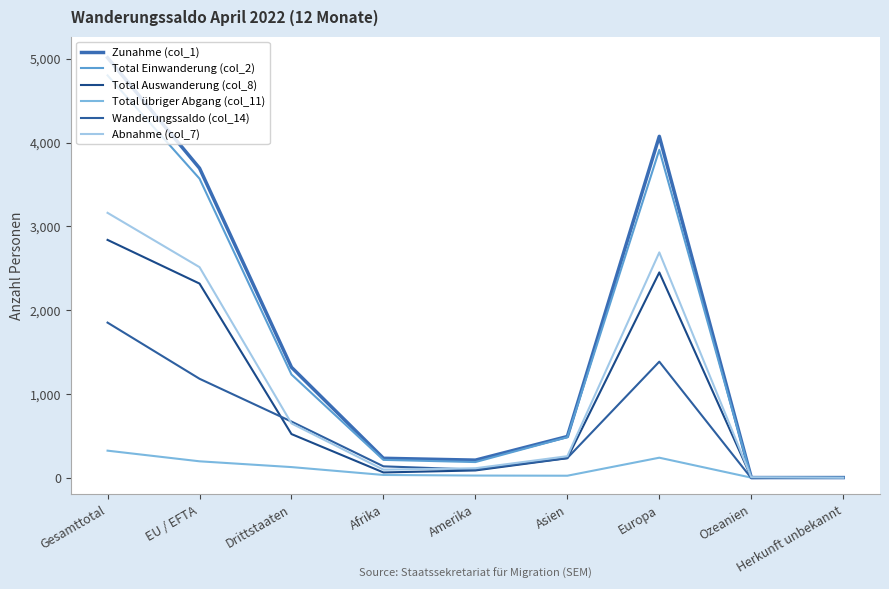

What is the difference between the maximum and minimum values in the Zunahme (col_1) series?

5010